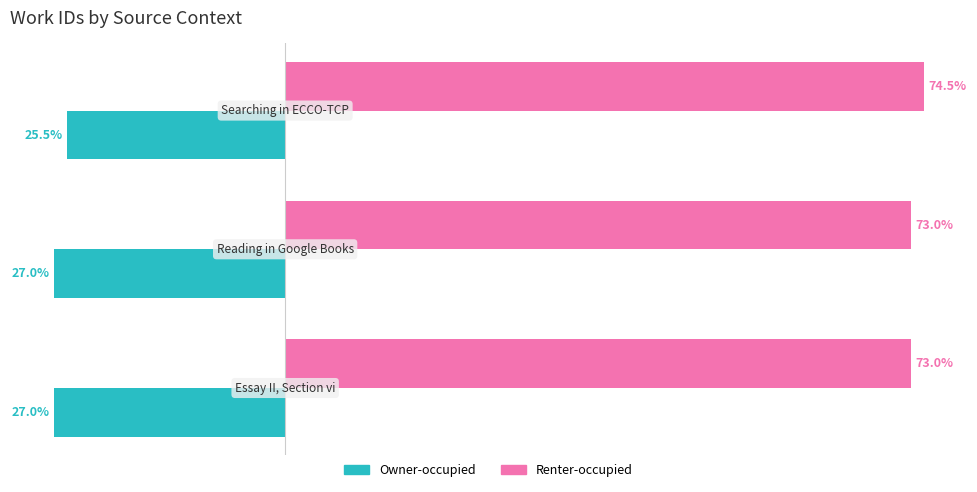

Rank the series by their maximum value, from highest to lowest.

Renter-occupied, Owner-occupied